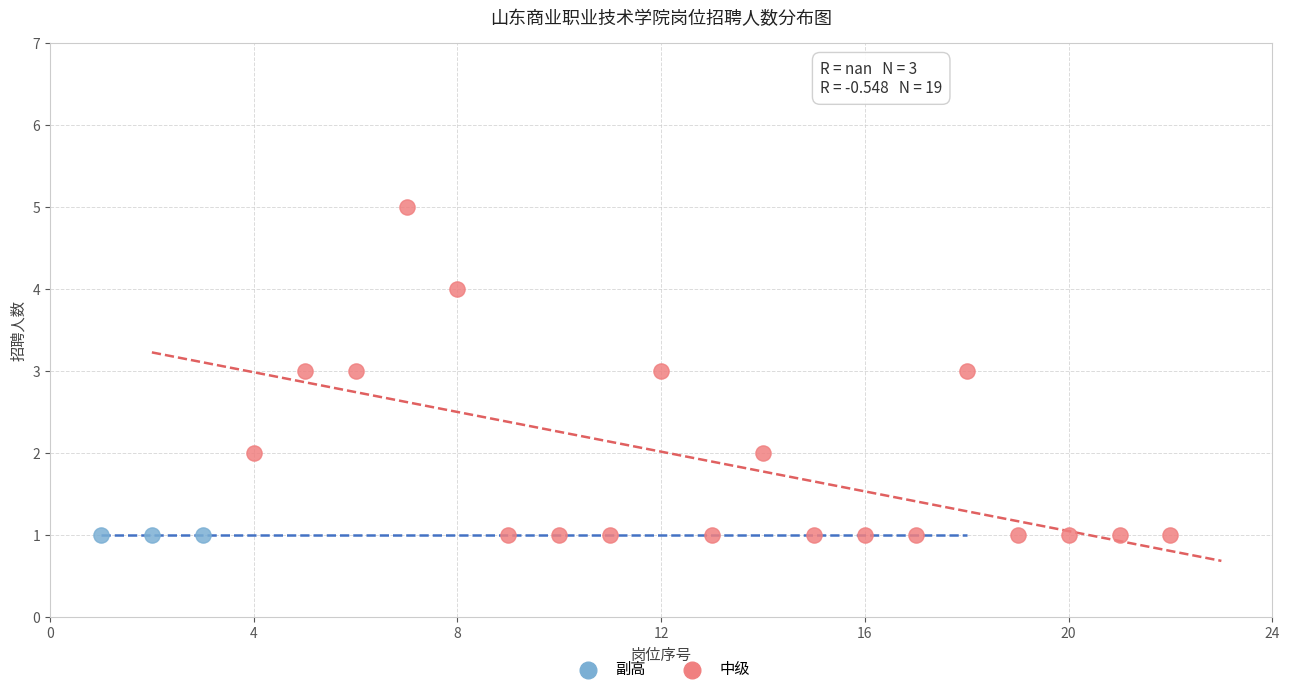

Which series contains the highest Y value?

中级